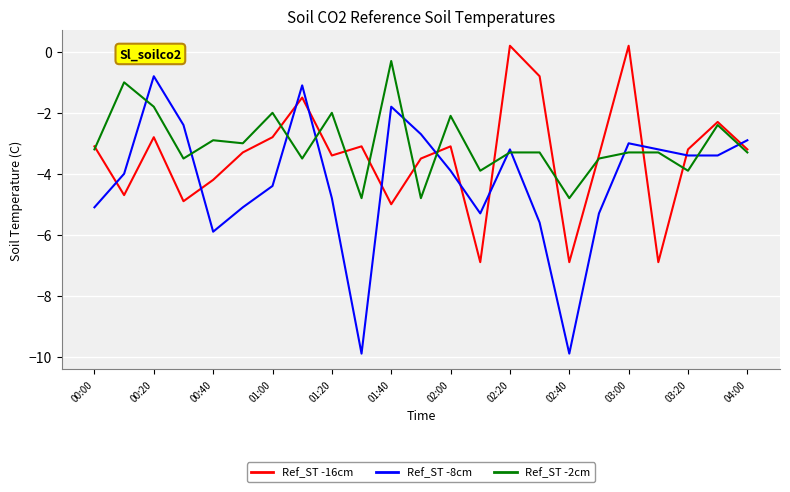

List the series in order of their overall mean, highest first.

Ref_ST -2cm, Ref_ST -16cm, Ref_ST -8cm